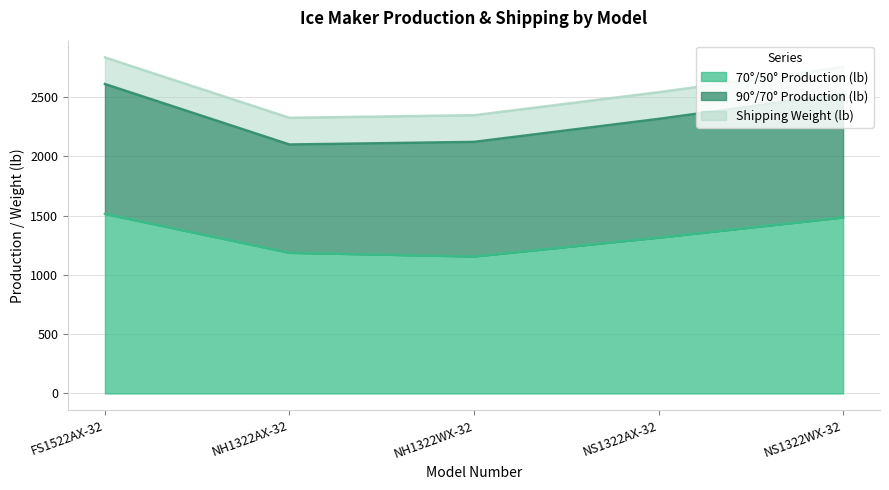

How many categories are shown in the chart?

5